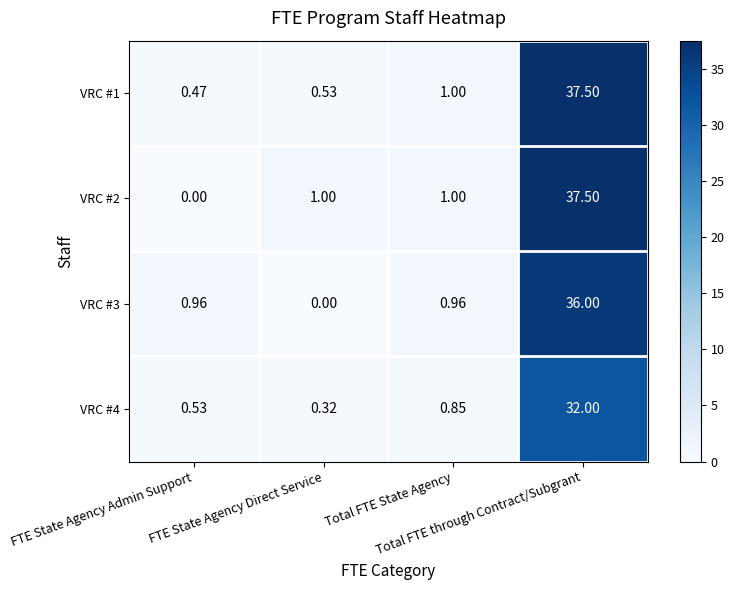

Reading right to left, extract all data points from this chart.

VRC #1: Total FTE through Contract/Subgrant=37.5	Total FTE State Agency=1.0	FTE State Agency Direct Service=0.5	FTE State Agency Admin Support=0.5
VRC #2: Total FTE through Contract/Subgrant=37.5	Total FTE State Agency=1.0	FTE State Agency Direct Service=1.0	FTE State Agency Admin Support=0.0
VRC #3: Total FTE through Contract/Subgrant=36.0	Total FTE State Agency=1.0	FTE State Agency Direct Service=0.0	FTE State Agency Admin Support=1.0
VRC #4: Total FTE through Contract/Subgrant=32.0	Total FTE State Agency=0.8	FTE State Agency Direct Service=0.3	FTE State Agency Admin Support=0.5